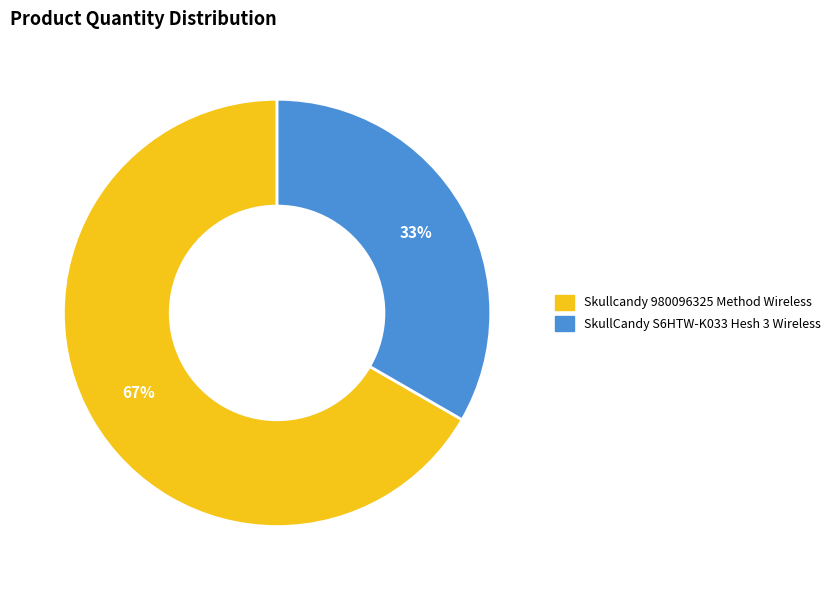

To the nearest percent, what is the average slice percentage?

50%